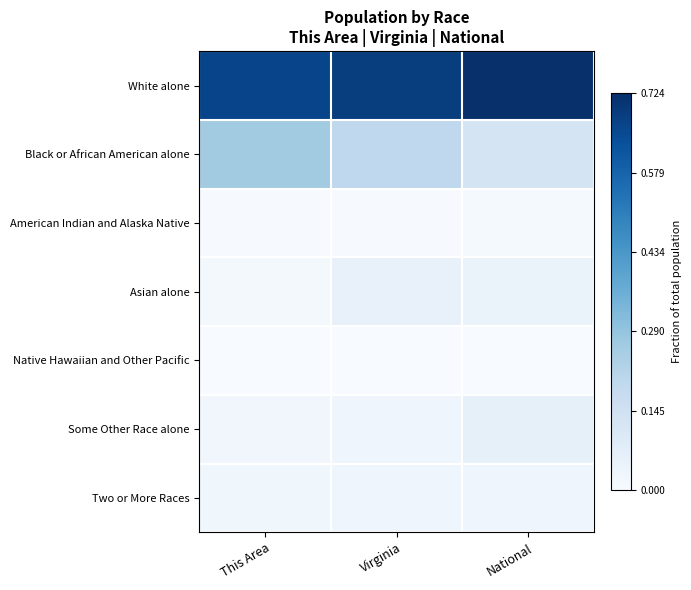

Which label corresponds to the smallest value in the chart?

Virginia